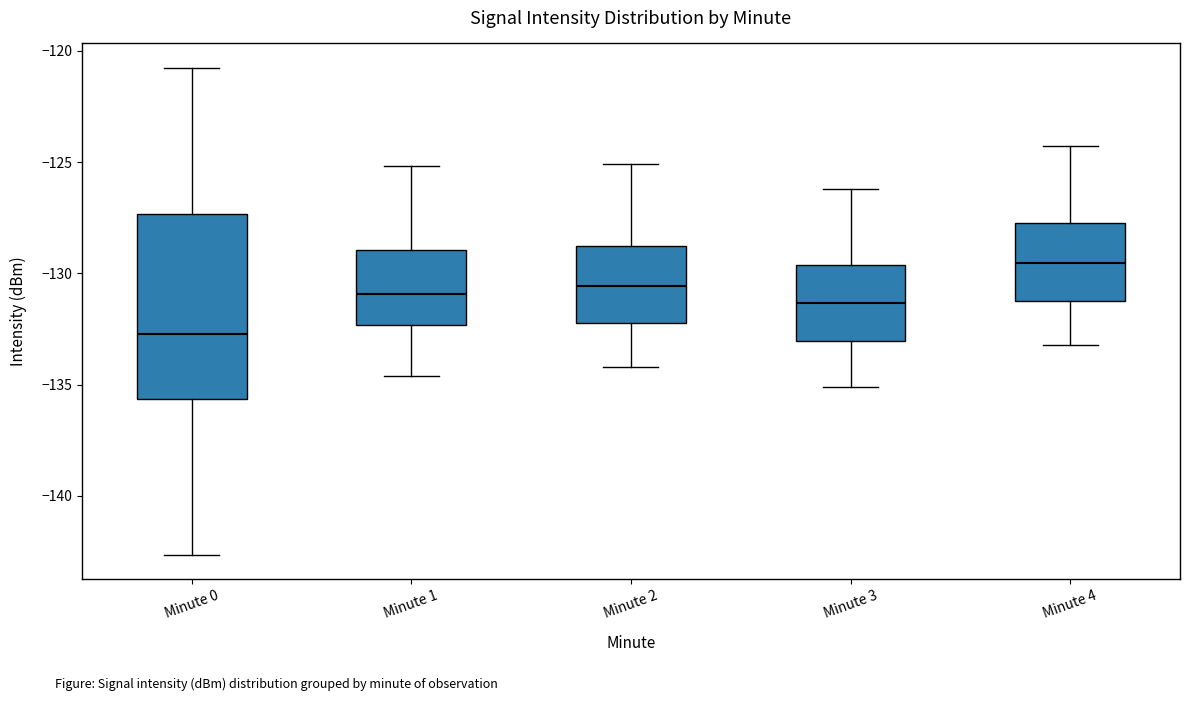

Where is the upper edge of the box for Minute 0 on the y-axis? The values are not printed on the chart, so give them approximately, as read against the axis.

-127.5